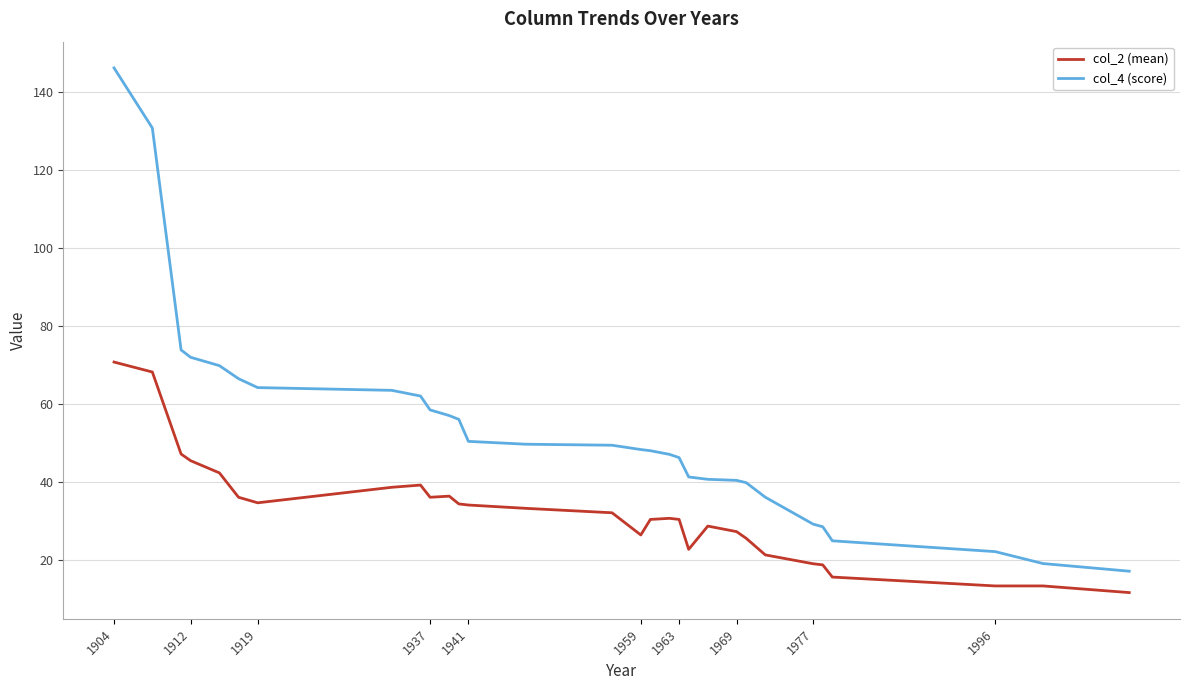

What is the difference between the maximum and second lowest values in the col_2 (mean) series?

57.4